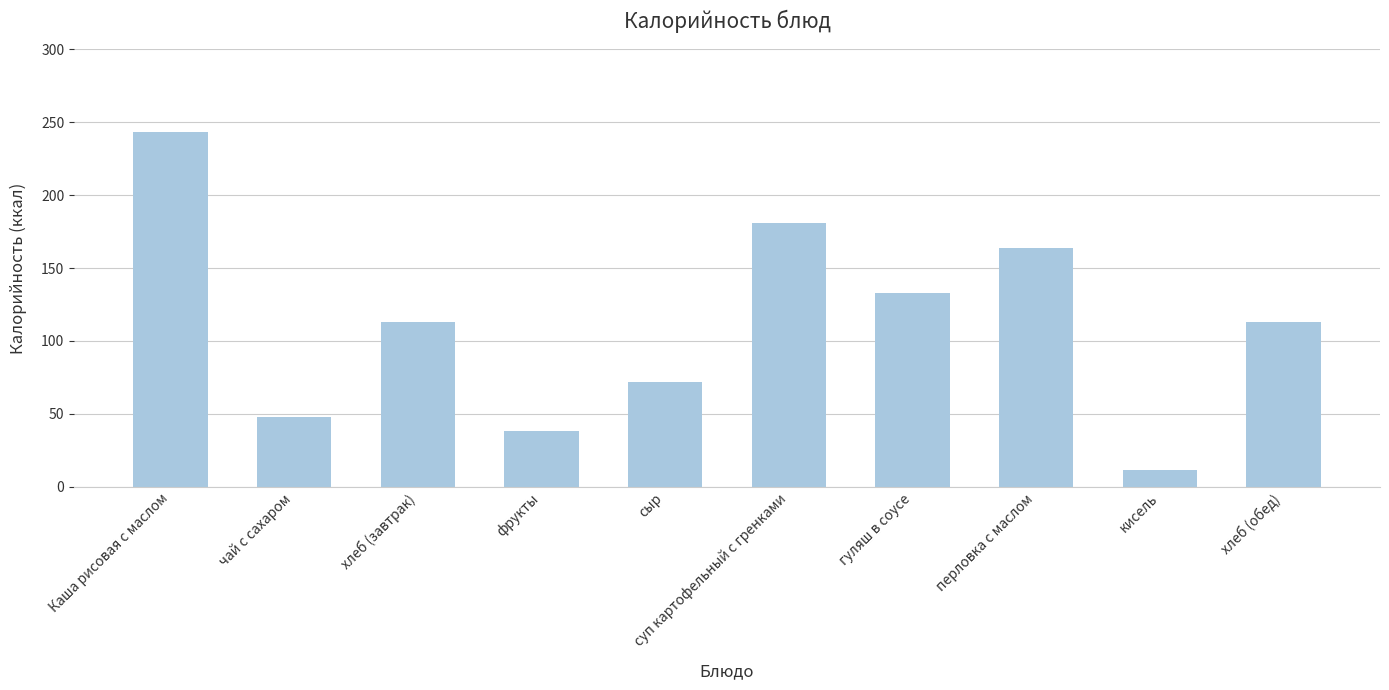

What is the maximum value shown in the chart?

243.2